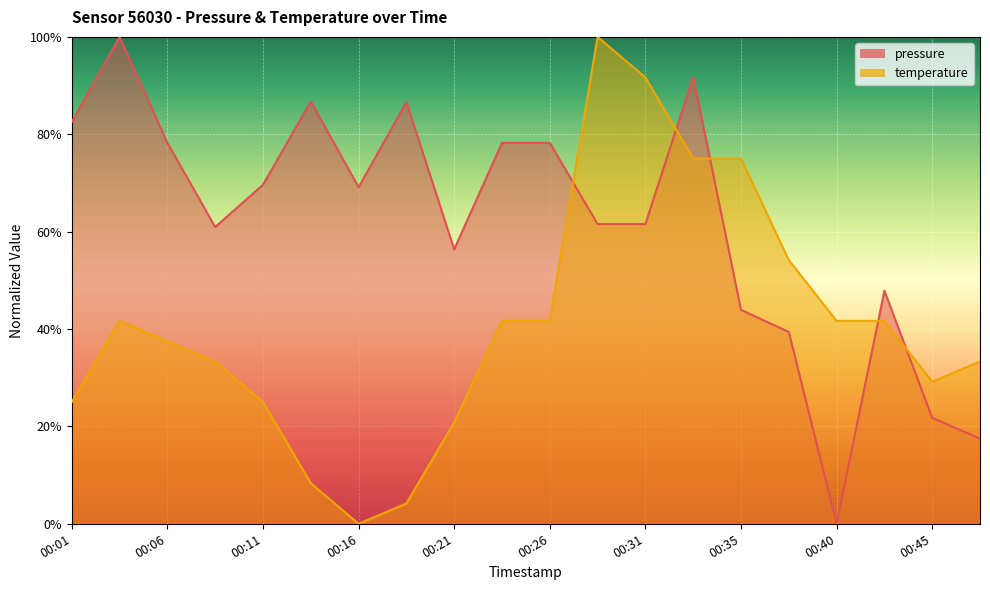

At how many categories does at least one series exceed 54?

16